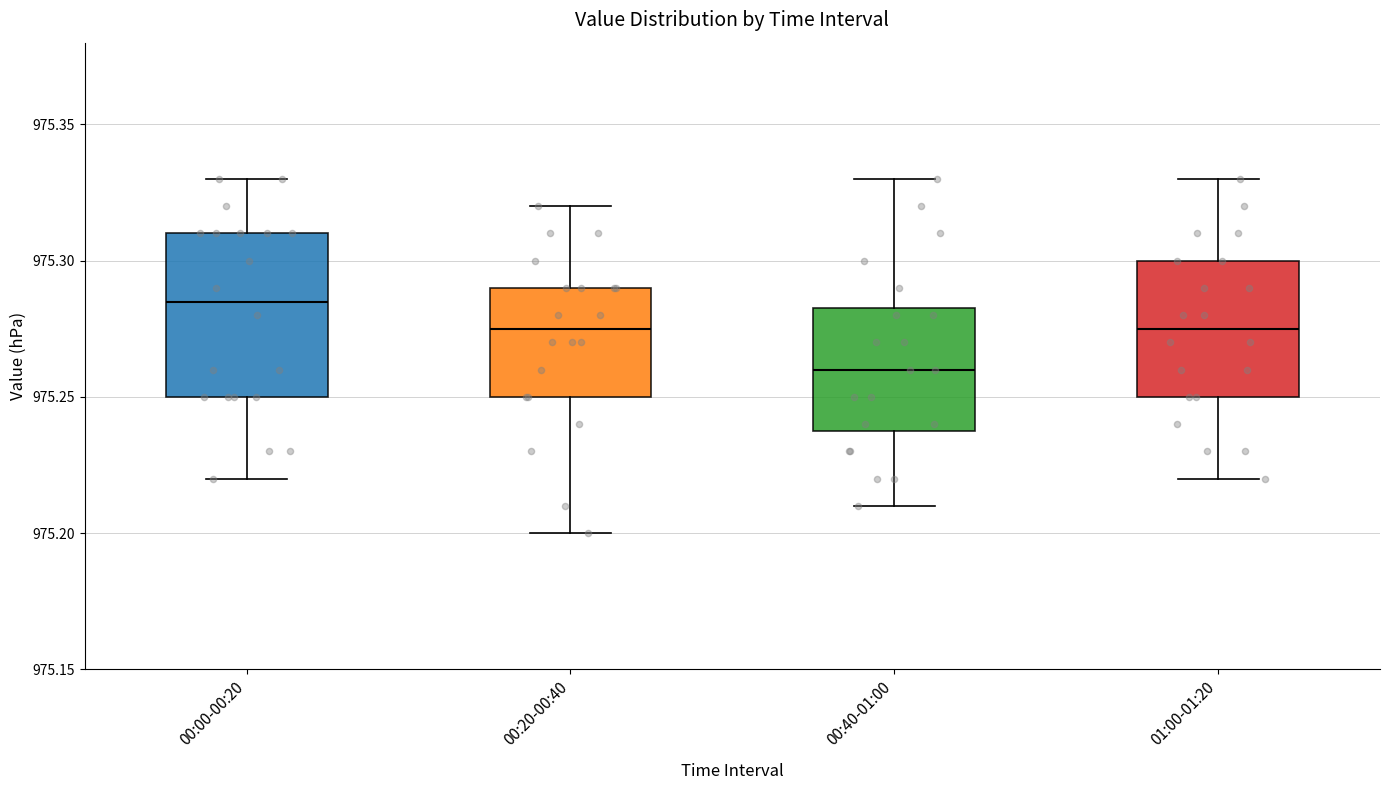

Where is the lower edge of the box for 00:40-01:00 on the y-axis? The values are not printed on the chart, so give them approximately, as read against the axis.

975.240